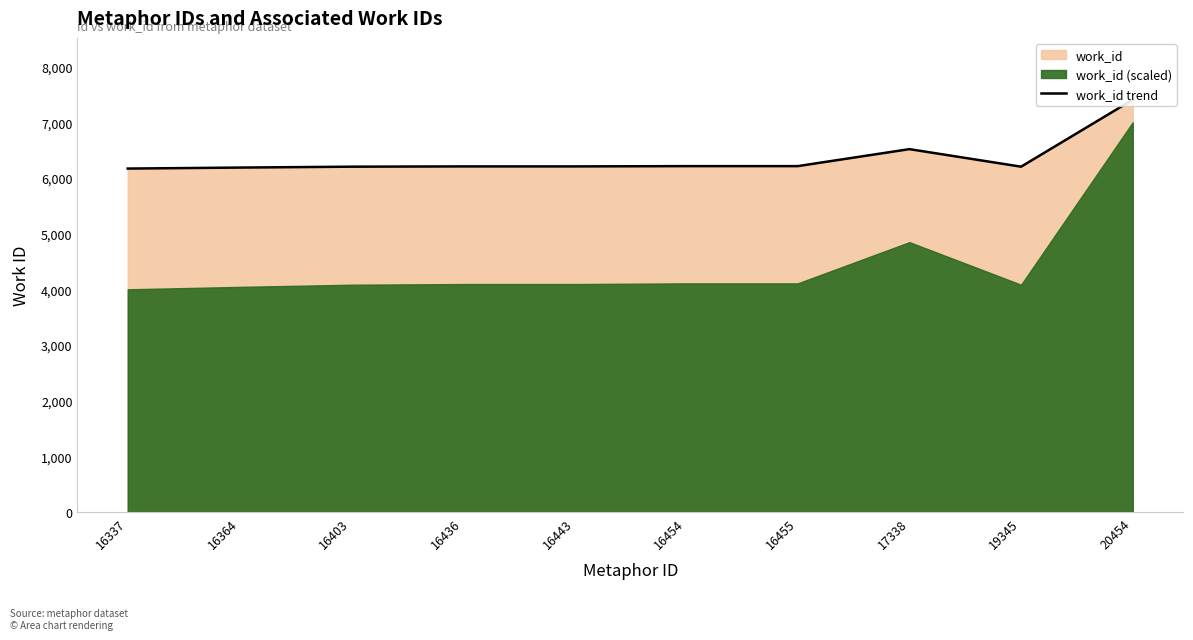

Which category has the highest value across all series?

20454